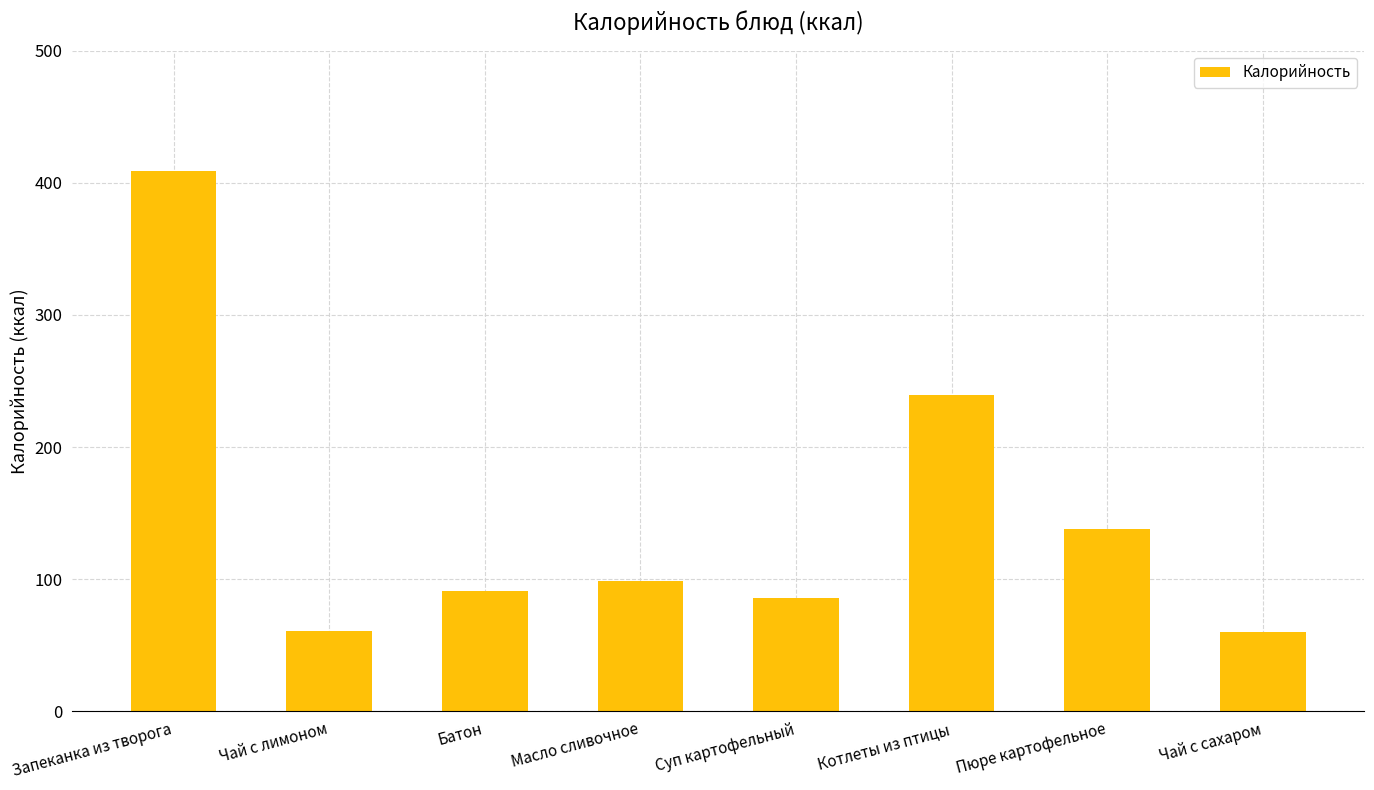

What is the value of the 4th bar from the left?

99.0